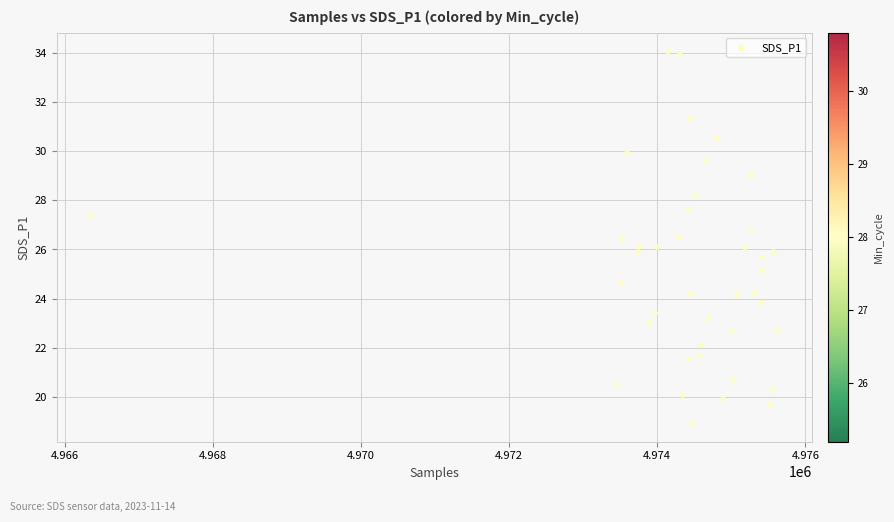

What is the range of X values (max minus min)?

9271.0